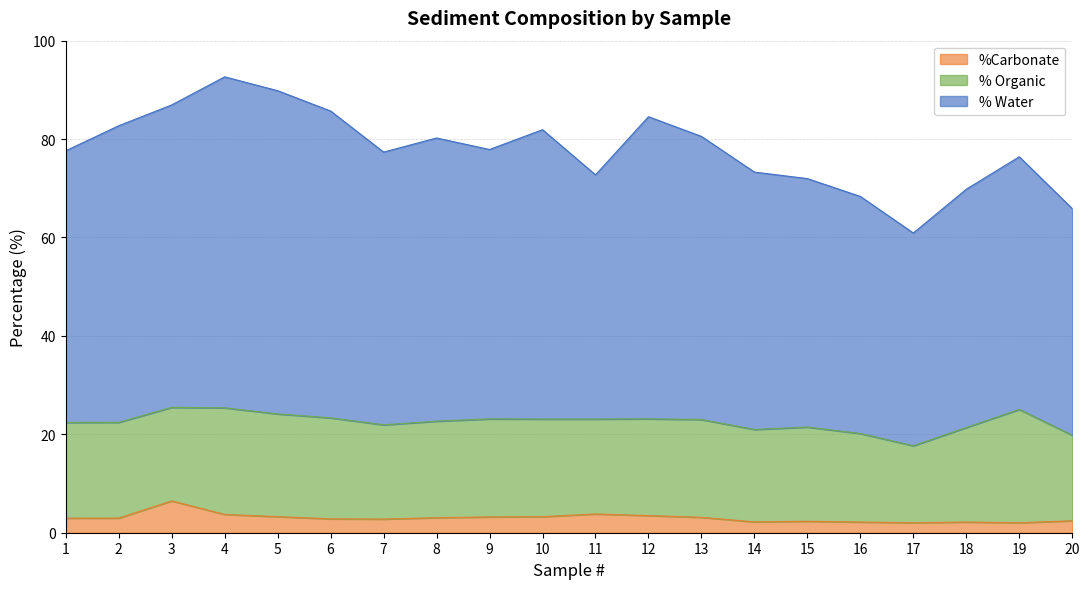

What is the difference between the highest and lowest values at 8?

77.2